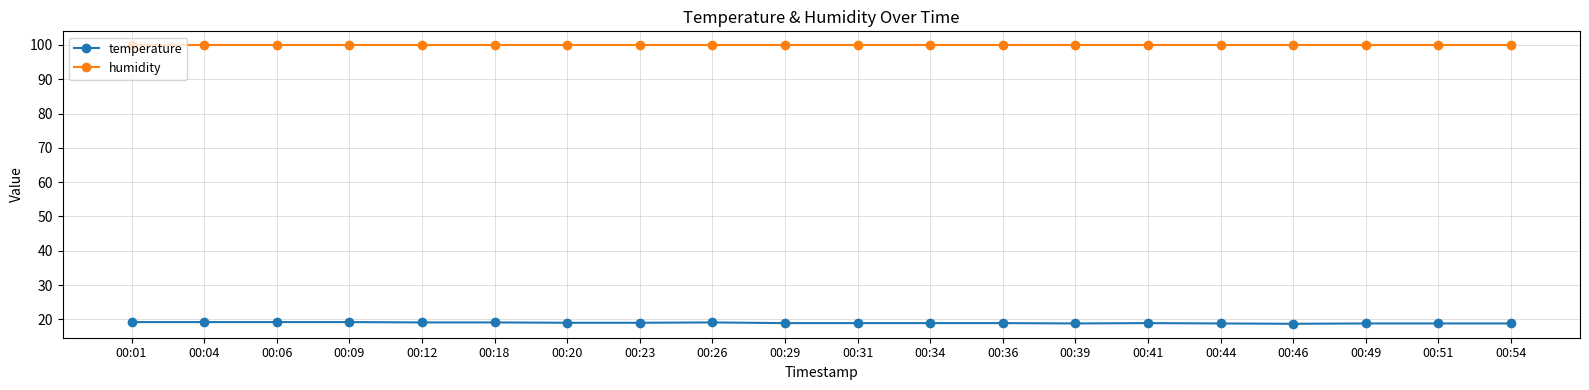

Does the chart have visible grid lines?

Yes